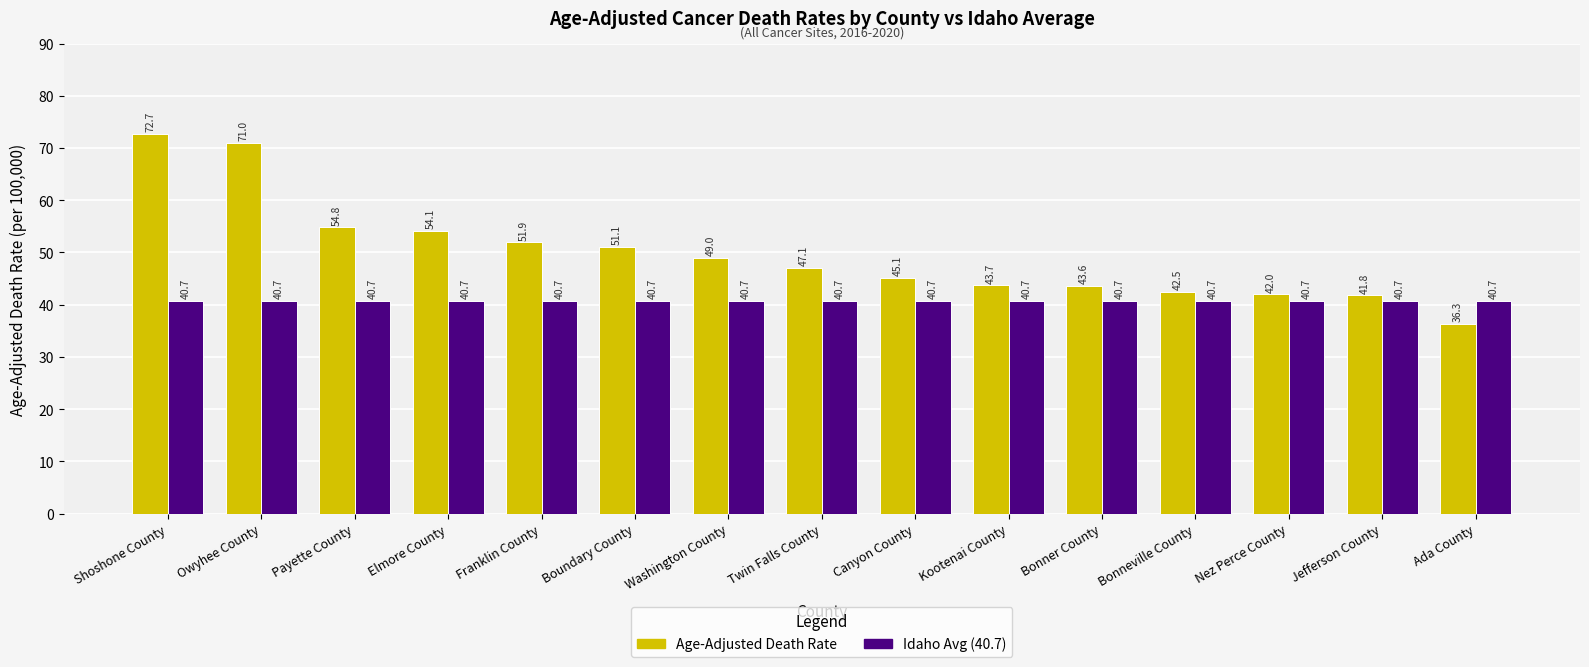

At which category is the sum across all series the highest?

Shoshone County